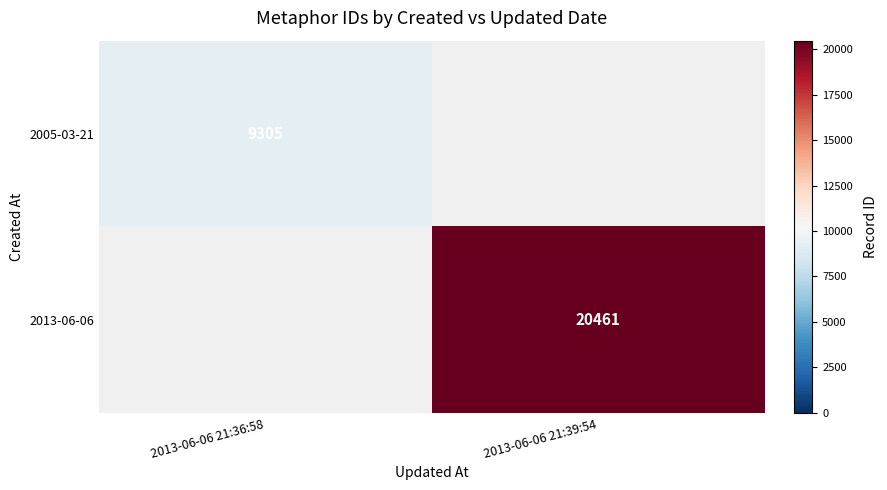

The 2013-06-06 series shows 34951 at 2013-06-06 21:39:54. True or false?

False